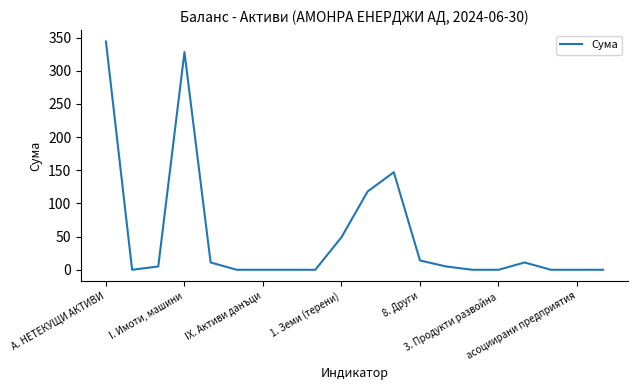

How many values are below 5?

10